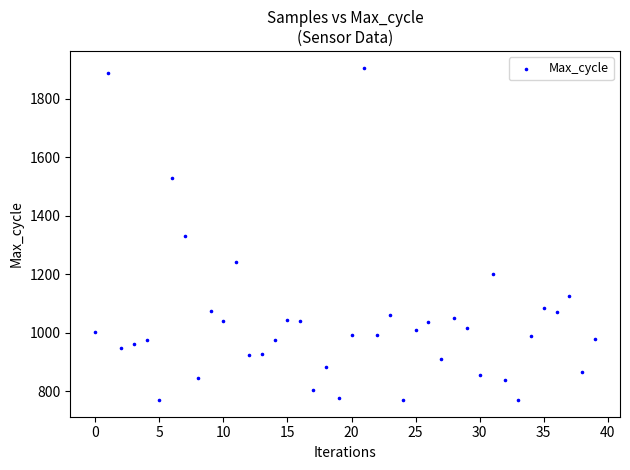

What is the range of Y values (max minus min)?

1136